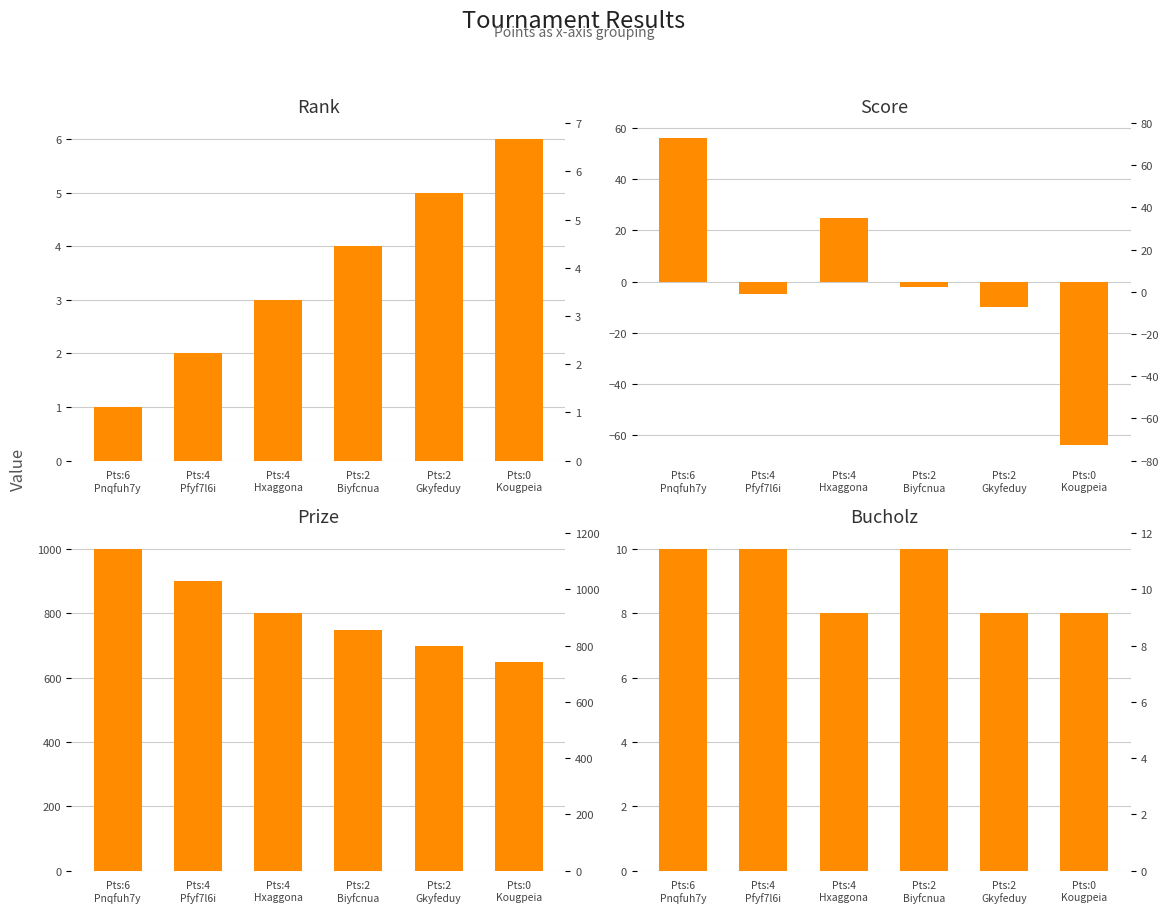

How many Rank values are between 2 and 5?

4